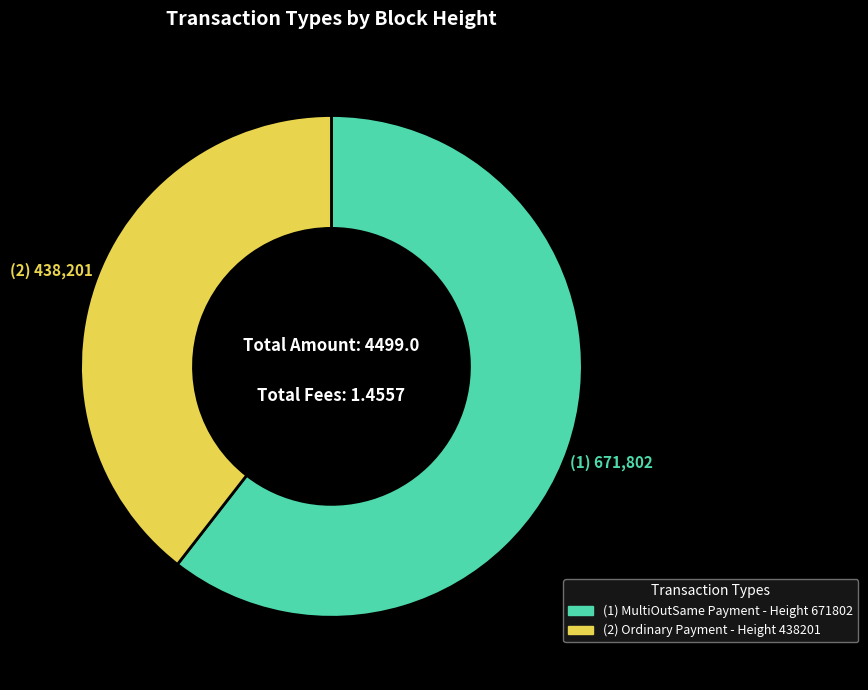

Is there any slice that represents more than half of the pie?

Yes